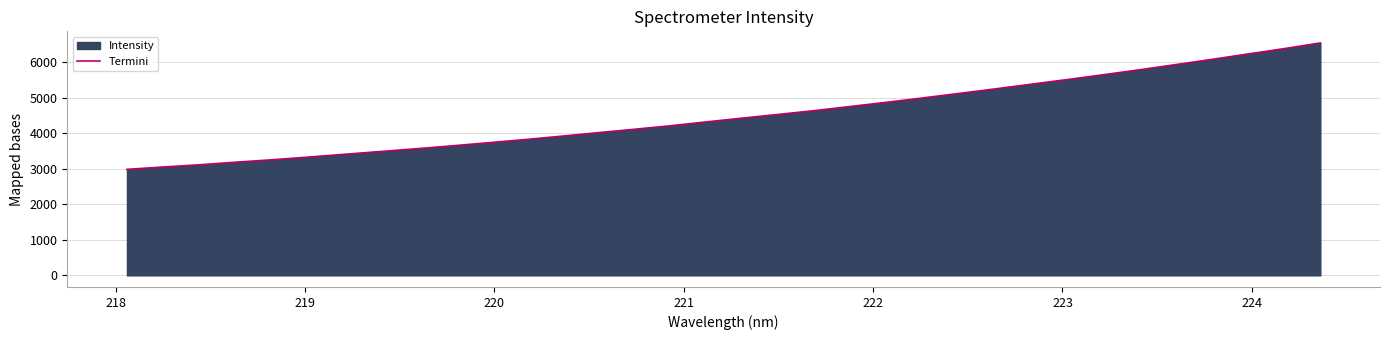

What is the maximum value shown in the chart?

6545.5